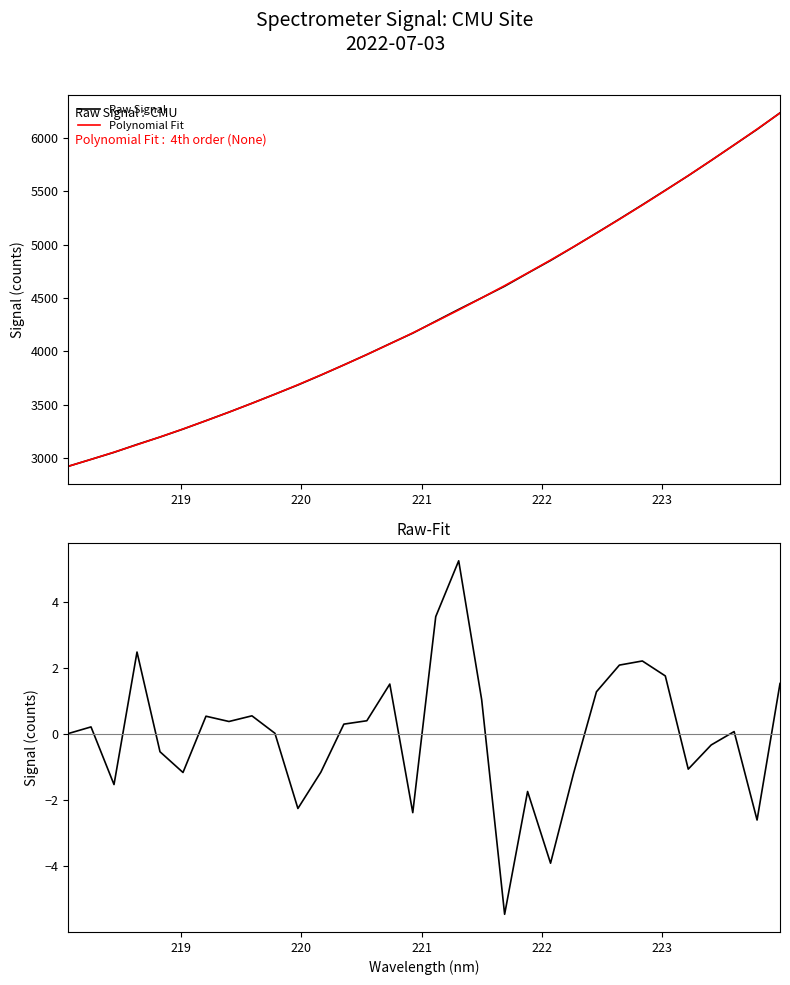

What is the minimum value for Polynomial Fit?

2922.7